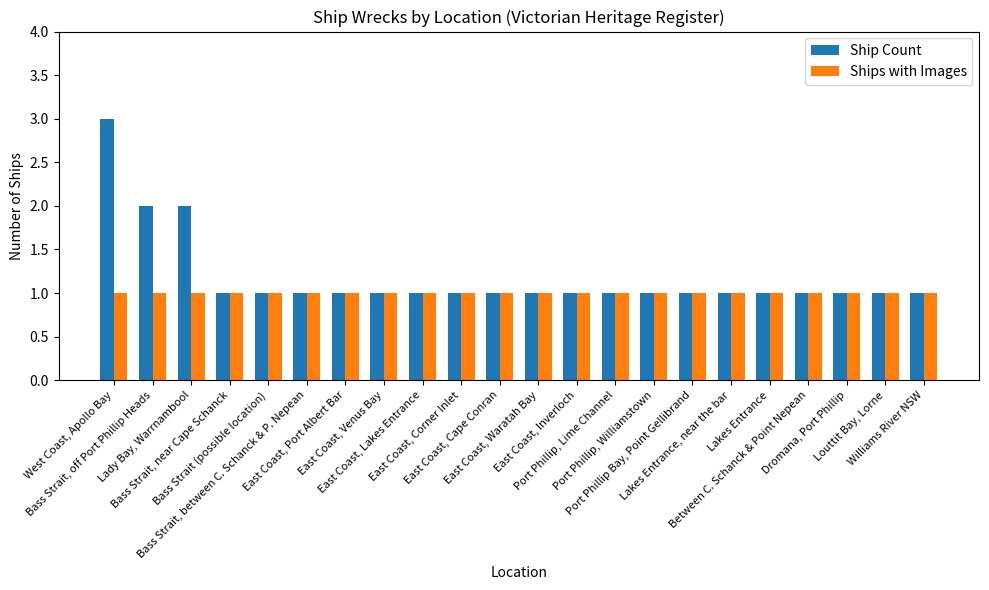

The value of Ship Count at Williams River NSW is 1. True or false?

True